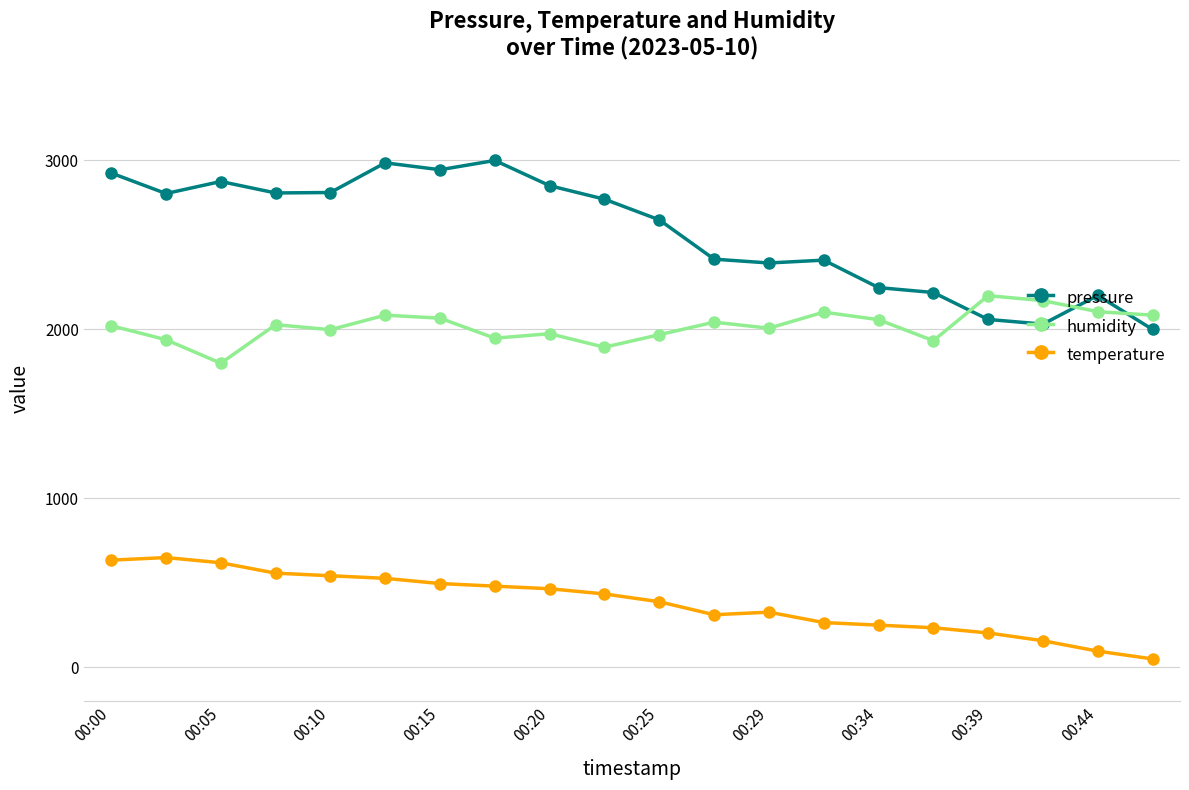

What is the average value of the humidity series?

2021.5